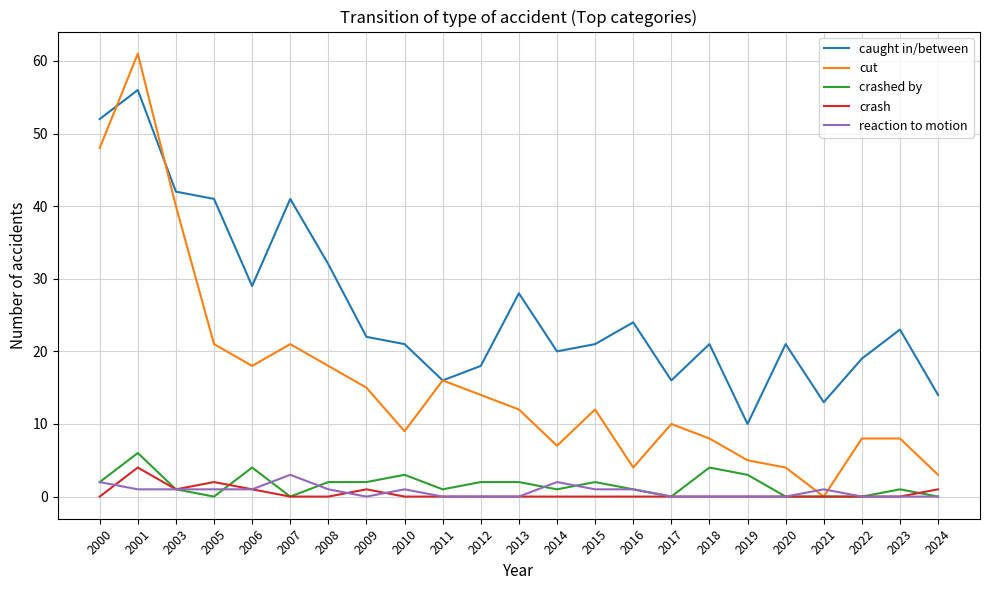

True or false: crash and caught in/between cross at least once.

False